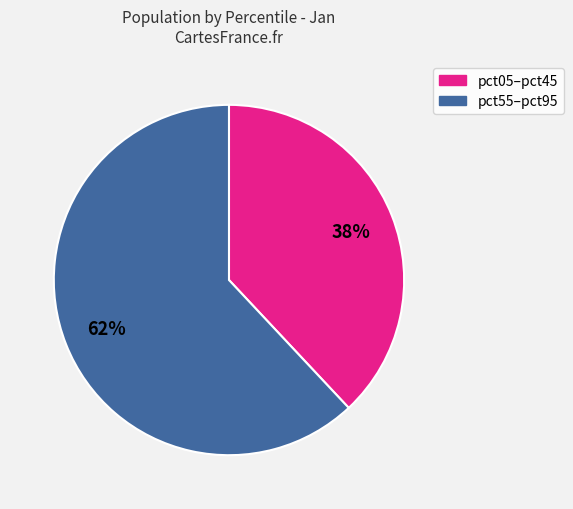

How many segments does this pie chart have?

2